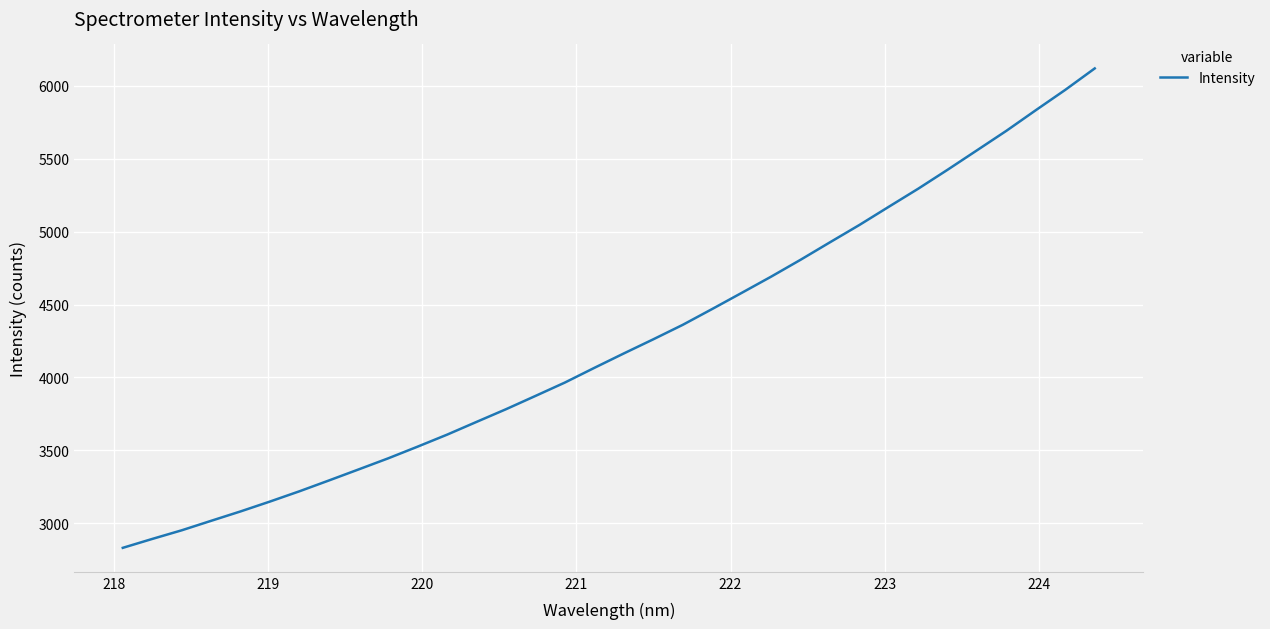

What is the smallest value displayed?

2831.1